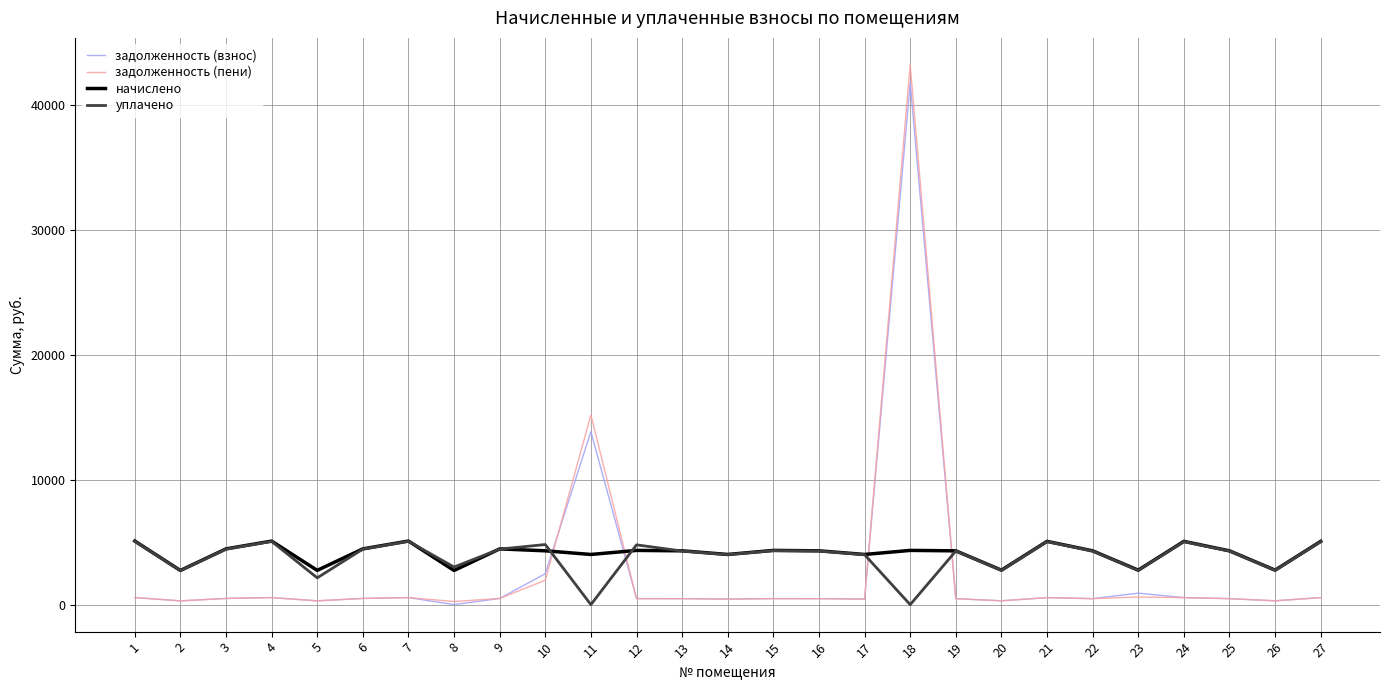

At how many categories does at least one series exceed 23860?

1